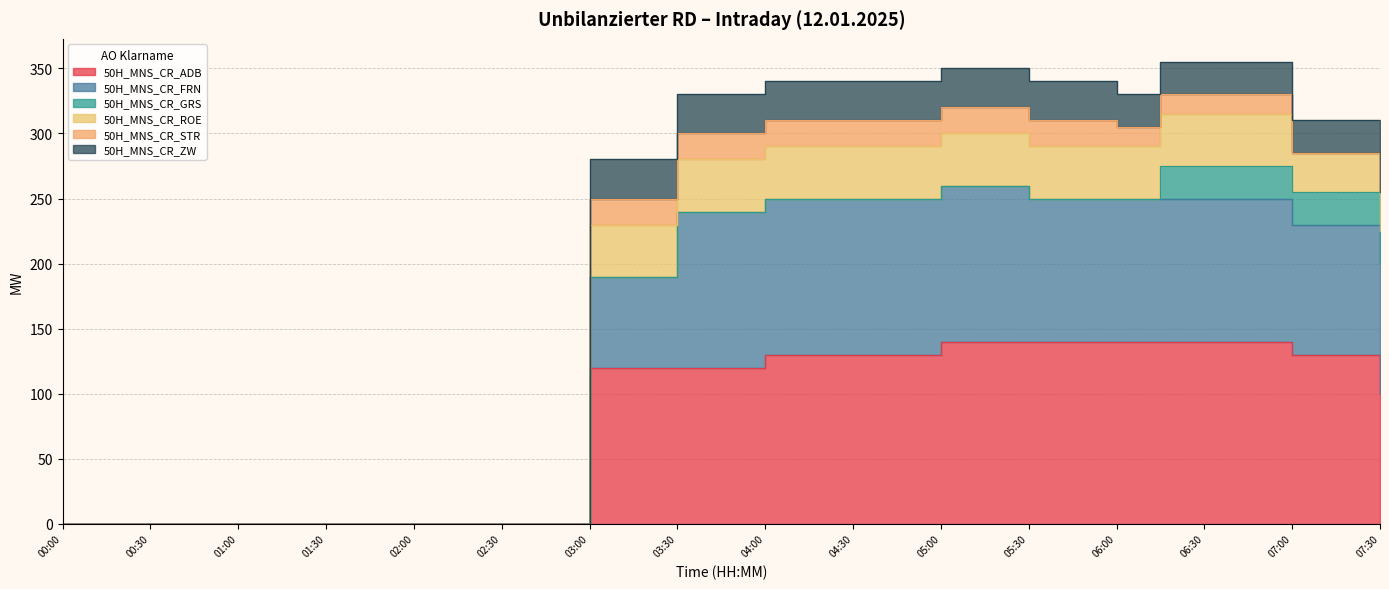

True or false: 50H_MNS_CR_ZW has more than 2 points higher than both neighbors.

False